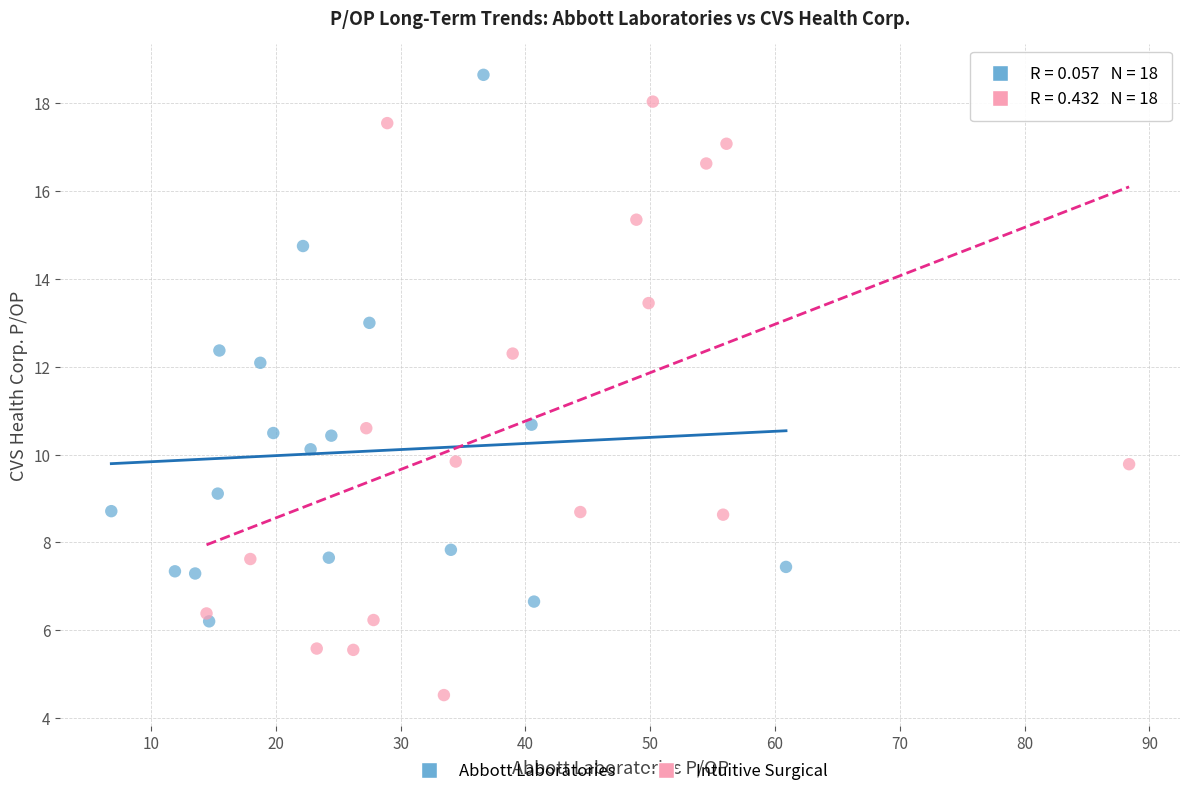

Which series has the widest spread of Y values?

Intuitive Surgical